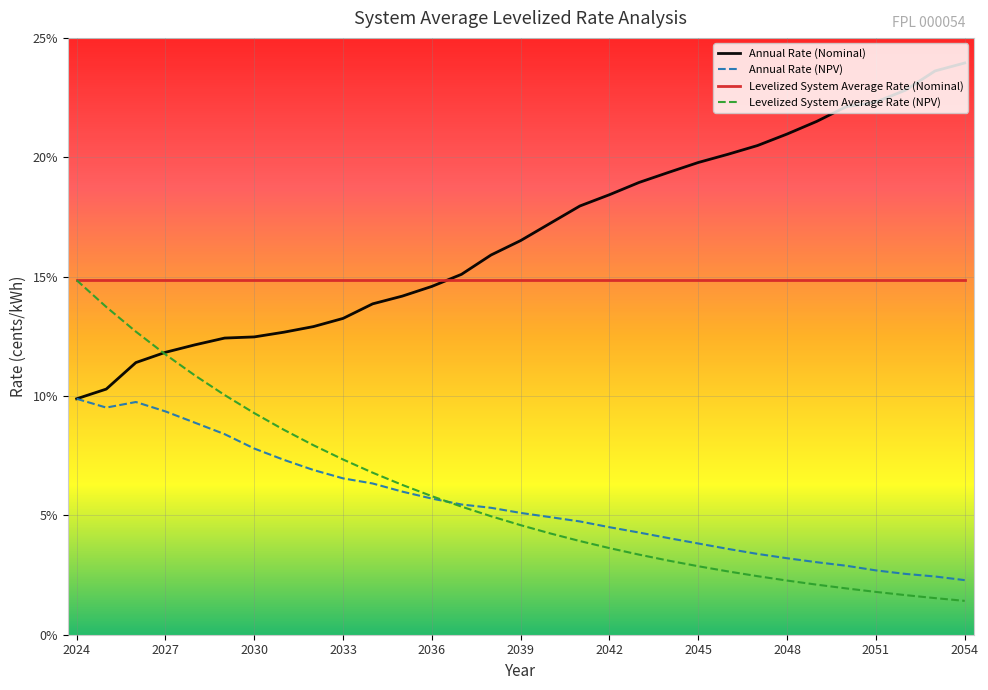

What is the sum of all Levelized System Average Rate (NPV) values?

179.8